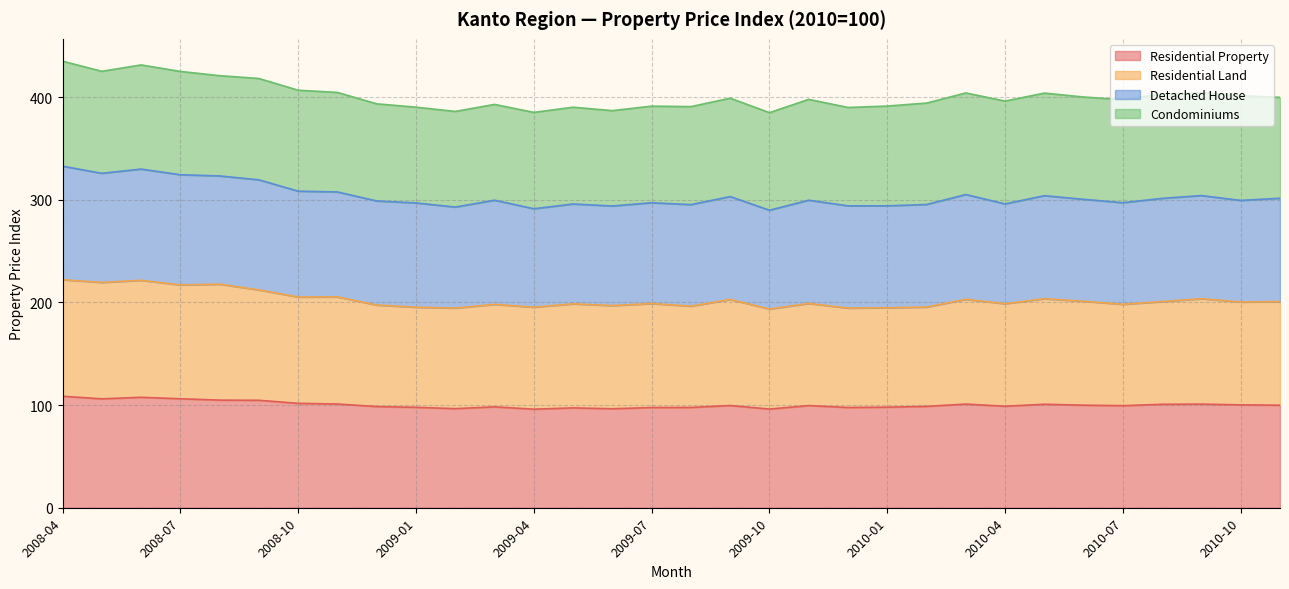

What is the total value across all series at 2010-07?

397.6